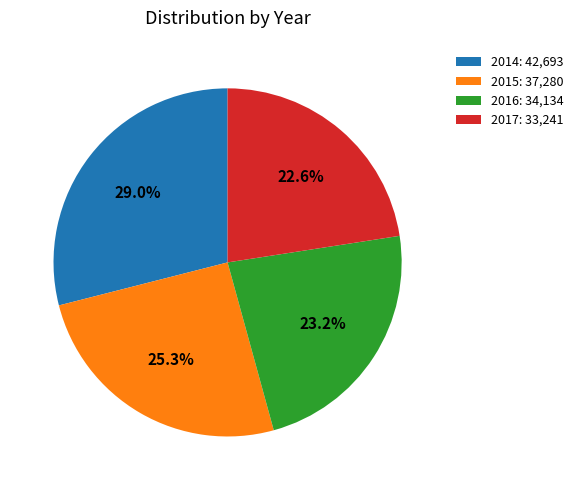

To the nearest percent, what is the combined percentage of 2017 and 2015?

48%